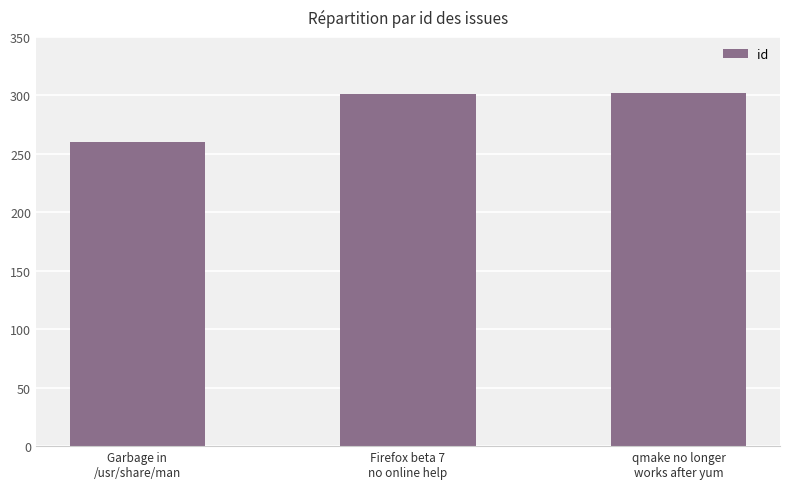

What is the label of the 3rd bar from the right?

Garbage in
/usr/share/man